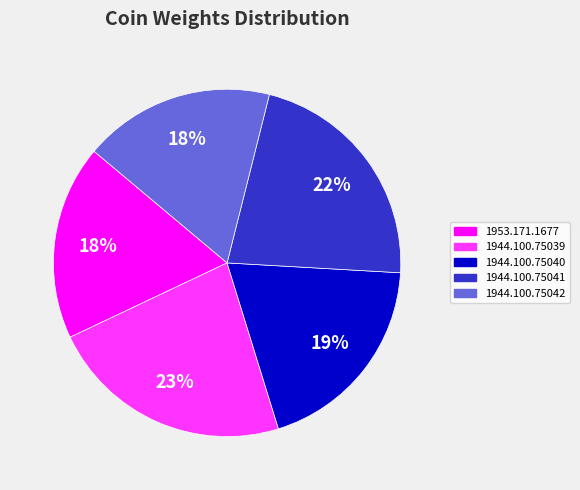

To the nearest percent, what percentage of the pie is 1944.100.75040?

19%